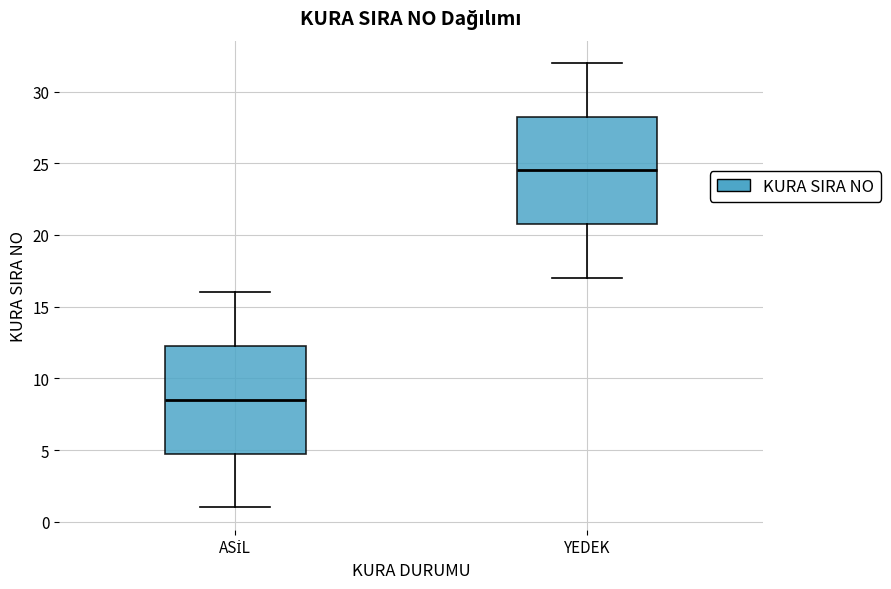

Reading left to right, transcribe this box plot: for each box, give where its median line is, the range the box spans, and where its two whiskers end, as read against the y-axis. The values are not printed on the chart, so give them approximately, as read against the axis.

ASİL: median 8.5, box 5.0 to 12.5, whiskers 1.0 to 16.0
YEDEK: median 24.5, box 21.0 to 28.5, whiskers 17.0 to 32.0